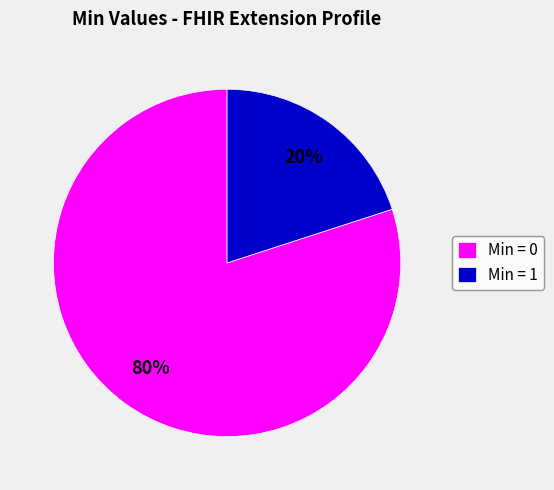

To the nearest percent, what is the average slice percentage?

50%